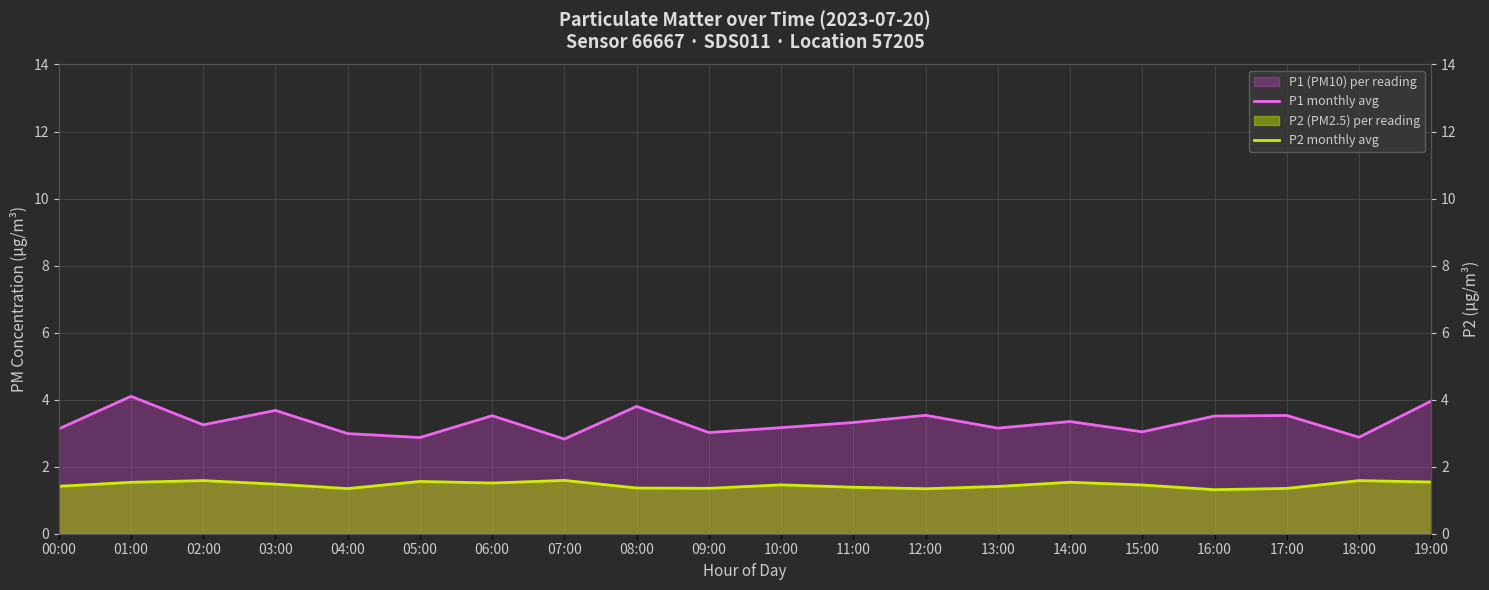

What position from the right is 14:00?

6